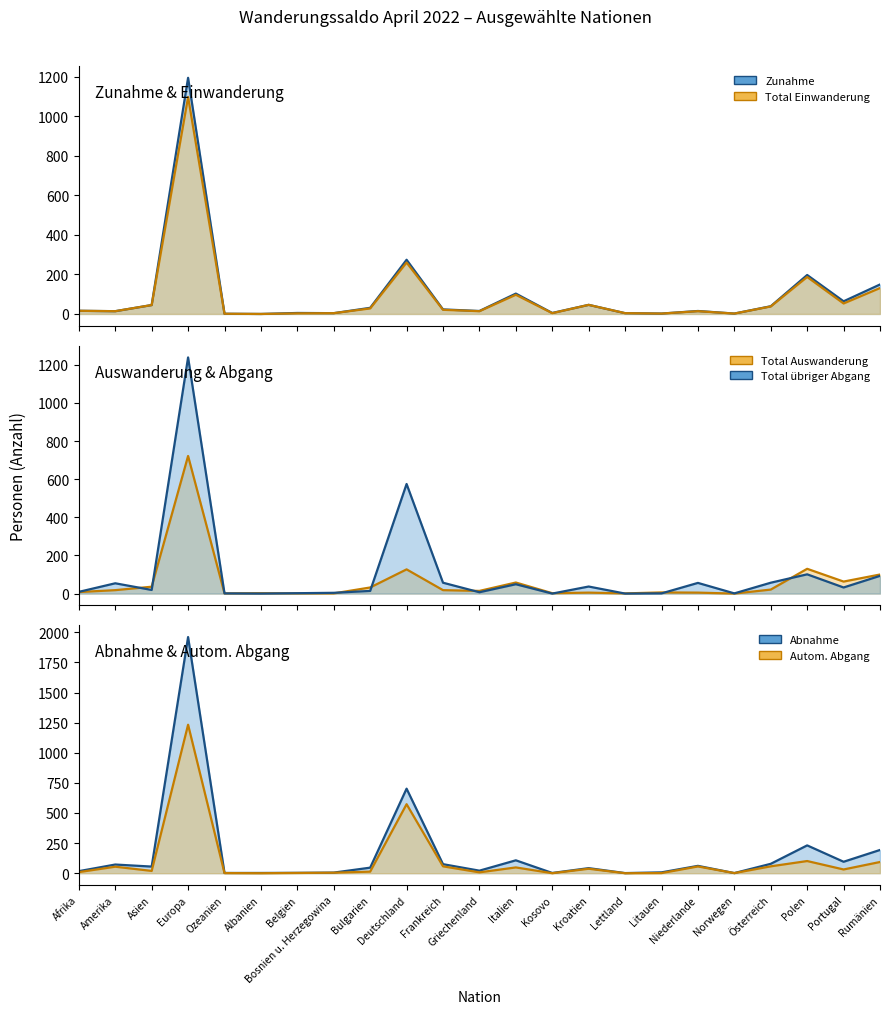

At which category does Autom. Abgang reach its first local valley?

Asien